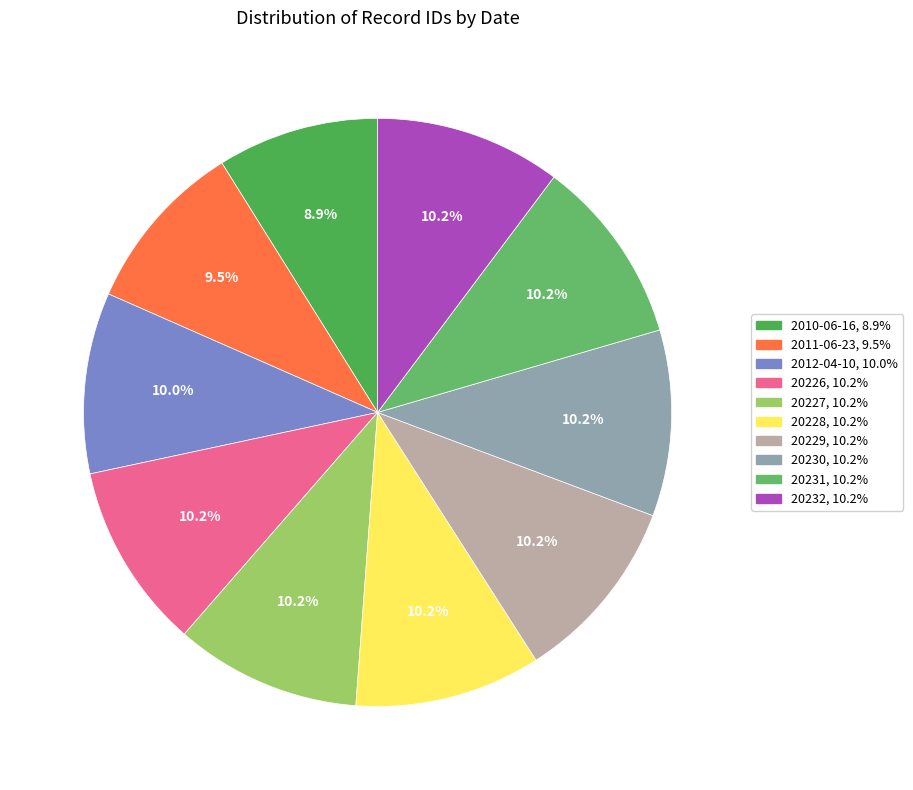

How many slices are in this pie chart?

10